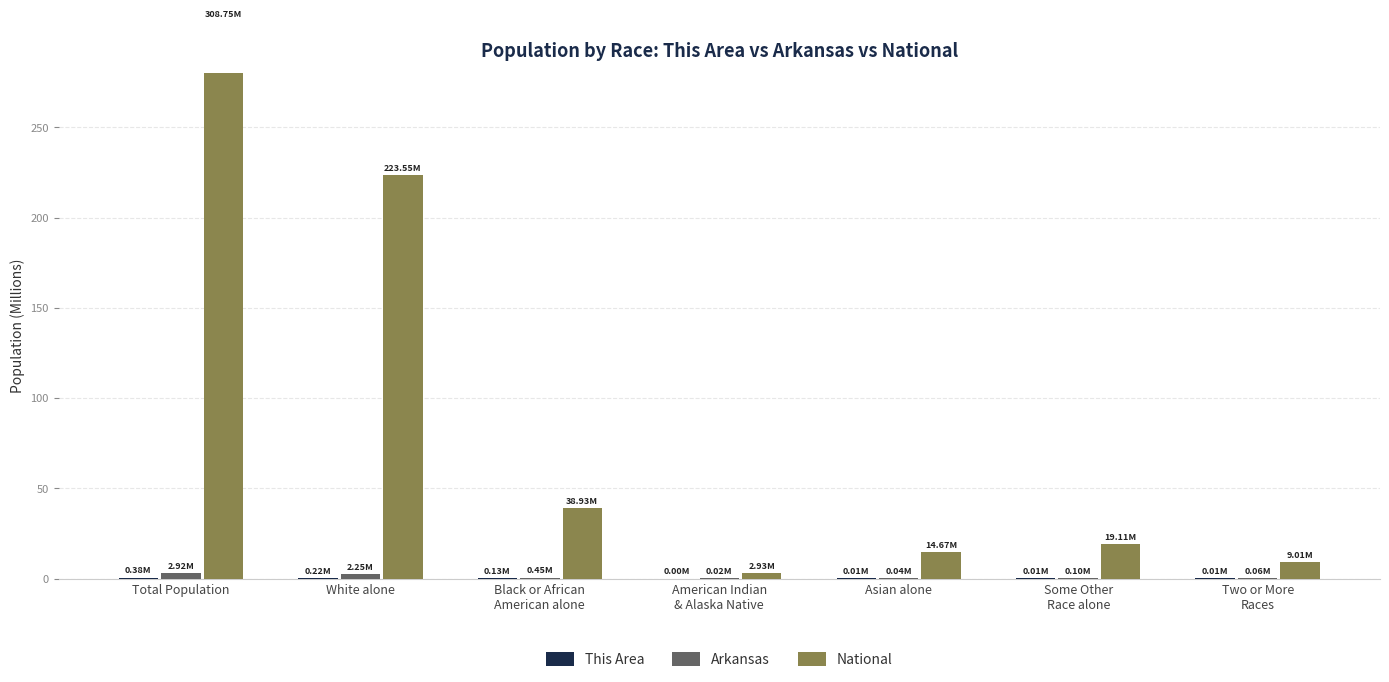

How many series are shown in this chart?

3